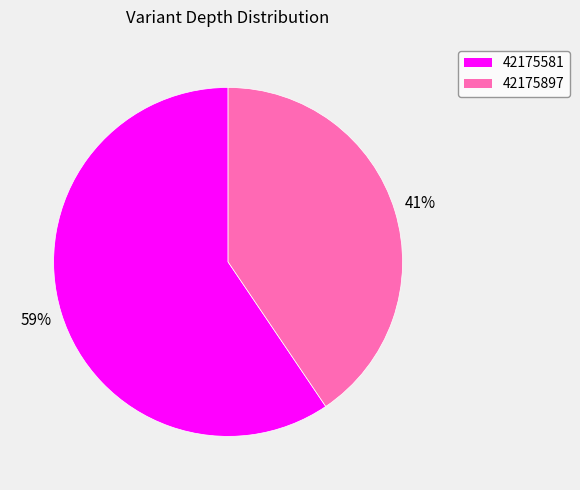

Rank the categories by value from lowest to highest.

42175897, 42175581